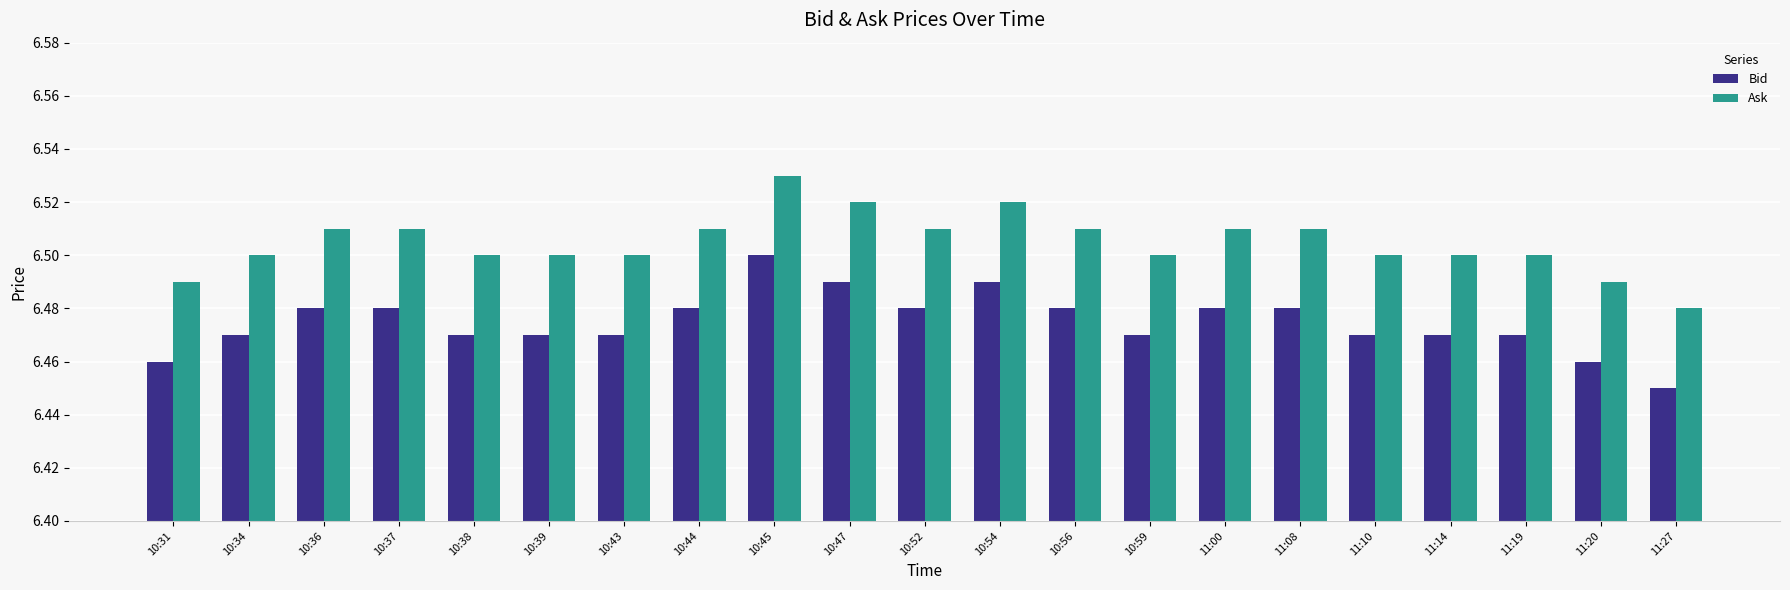

Rank the series at 11:27 from highest to lowest value.

Ask, Bid